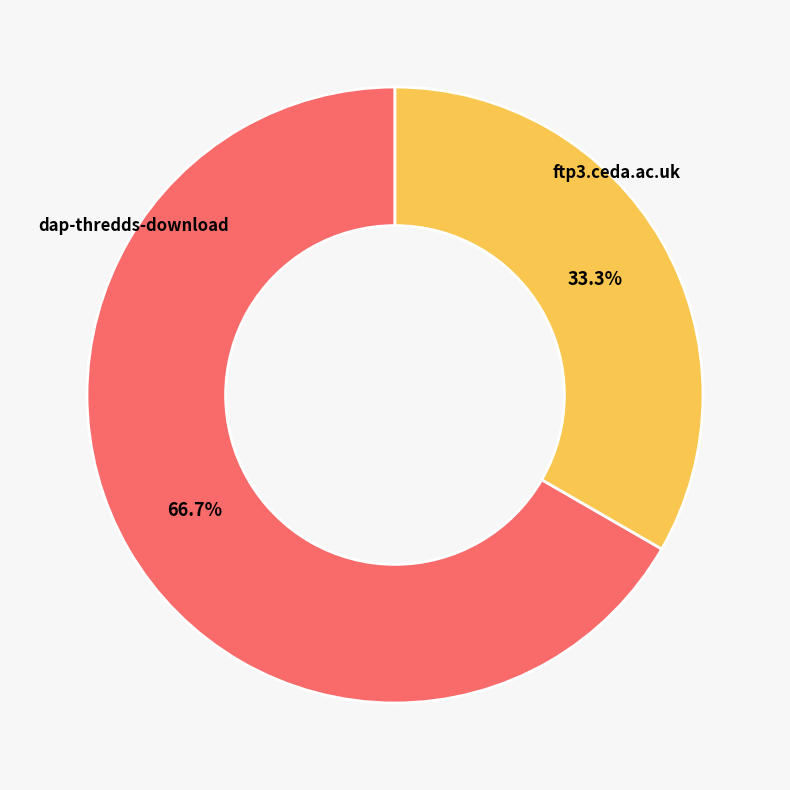

True or false: dap-thredds-download accounts for 67% of the total.

True